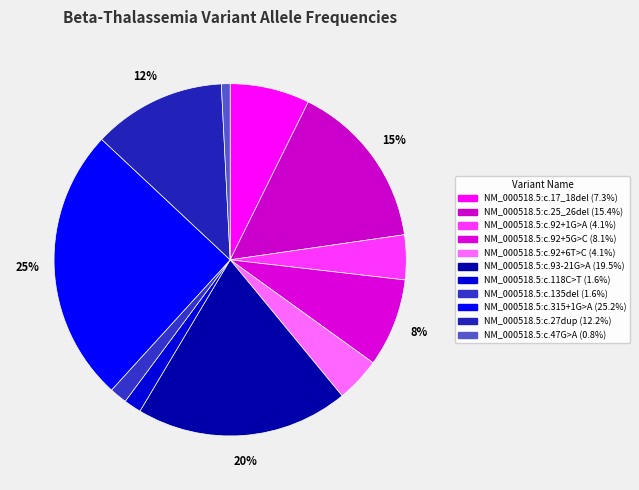

What is the ratio of the value at NM_000518.5:c.17_18del to the value at NM_000518.5:c.92+1G>A?

1.8